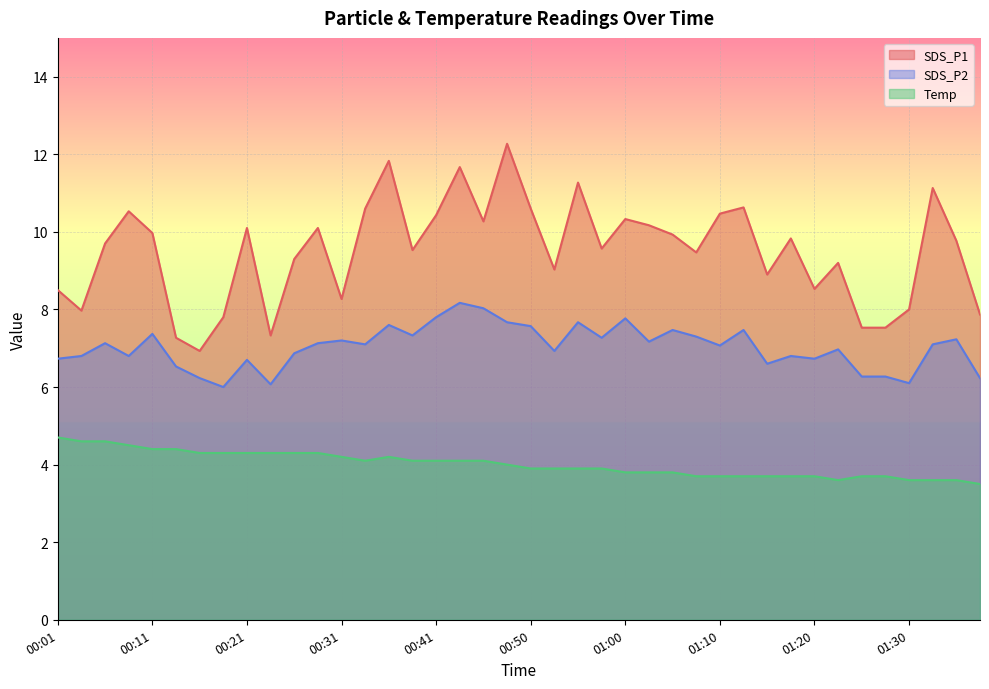

At which category does SDS_P2 reach its first local peak?

00:06